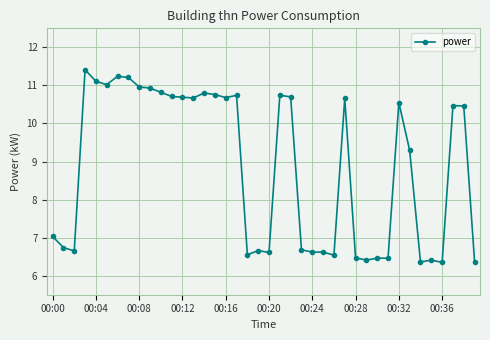

What is the greatest value displayed?

11.4